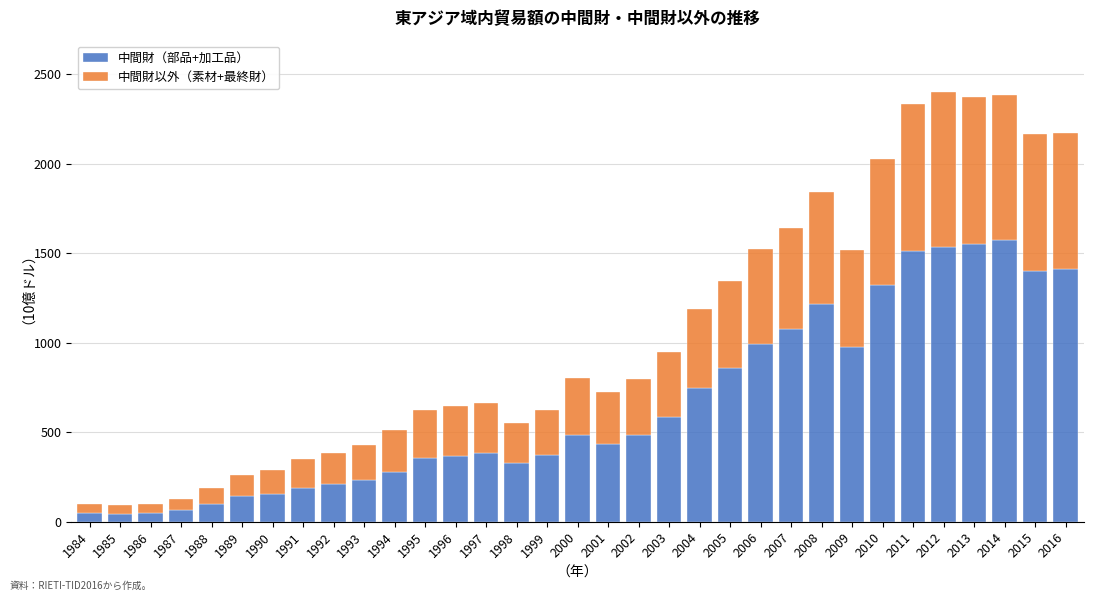

What is the average value of the 中間財（部品+加工品） series?

650.8